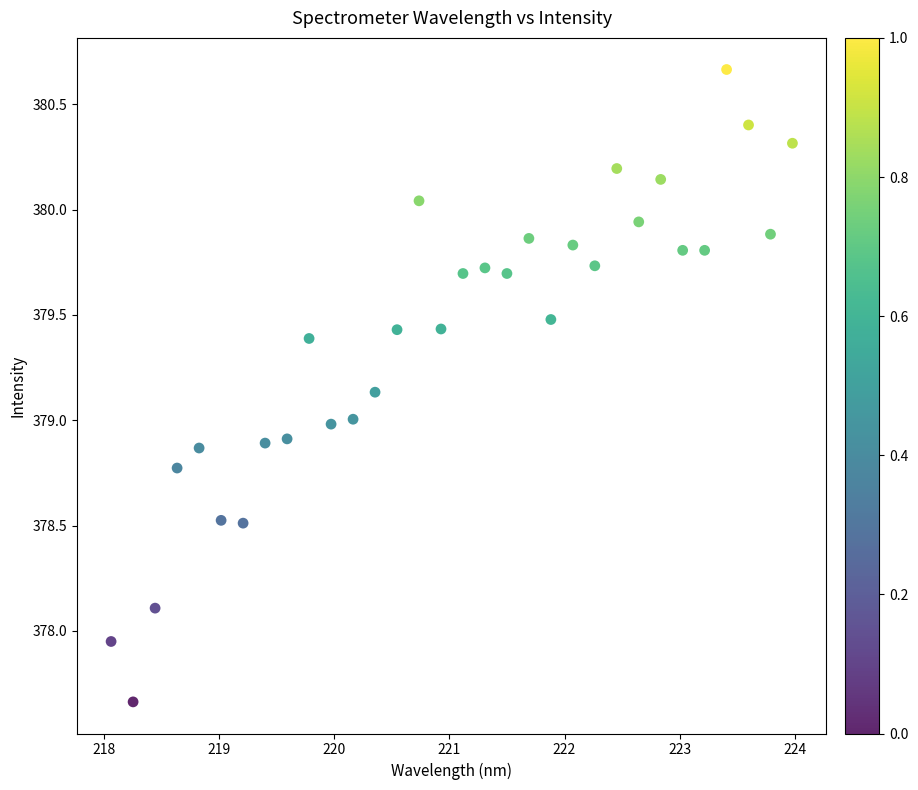

What is the range of Y values (max minus min)?

3.0